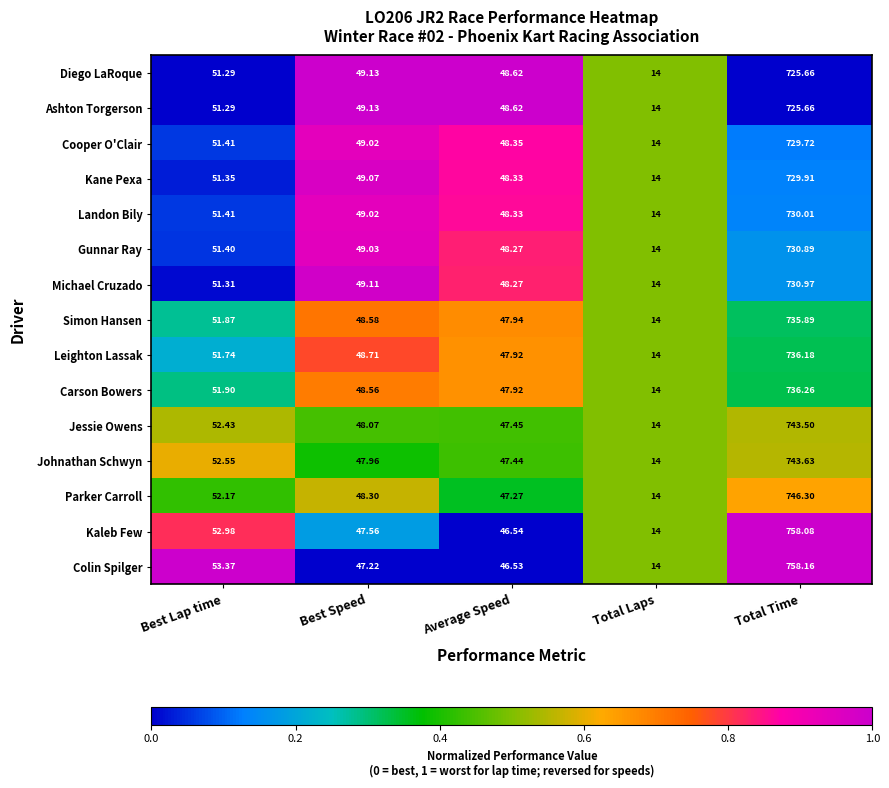

List the labels in order of Jessie Owens value, largest first.

Total Time, Best Lap time, Best Speed, Average Speed, Total Laps